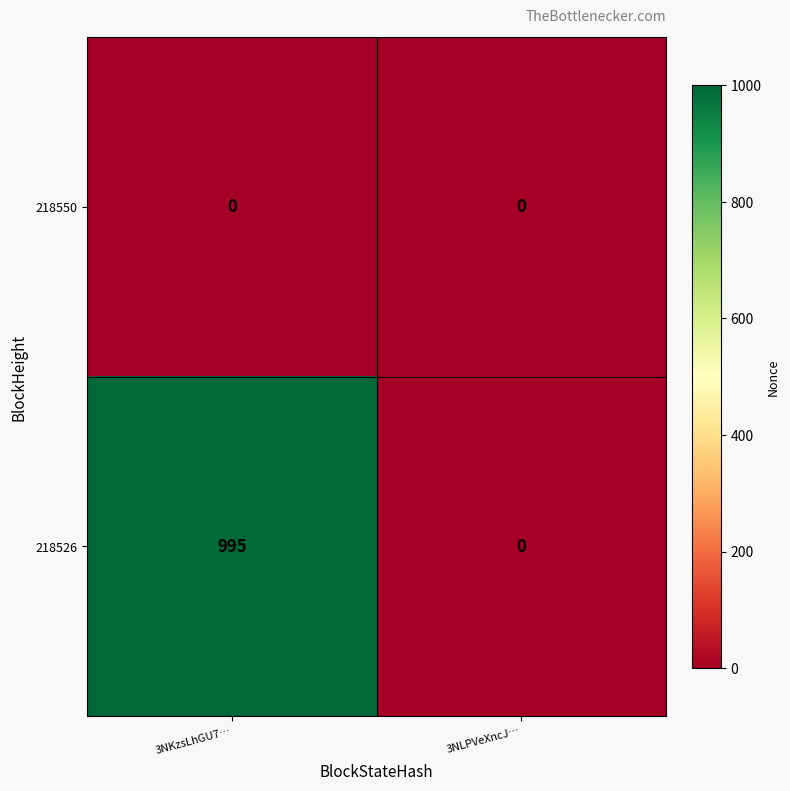

The value of 218550 at 3NKzsLhGU7… is 0. True or false?

True